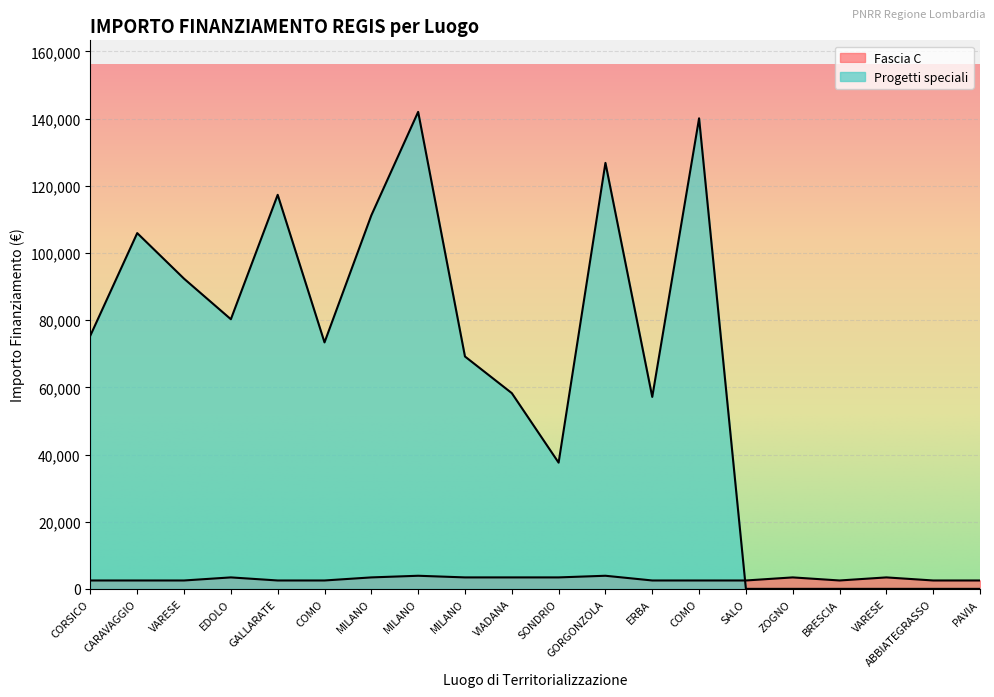

What are all the series names shown in the legend?

Fascia C, Progetti speciali